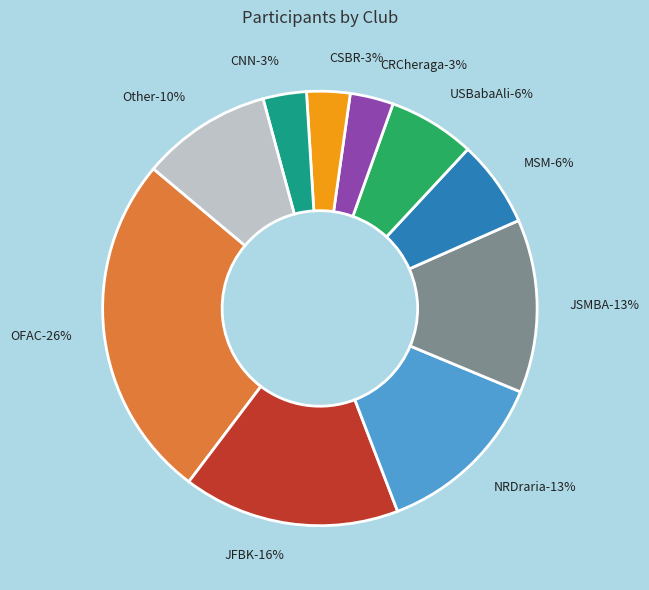

Does ATRC account for over 50% of the chart?

No